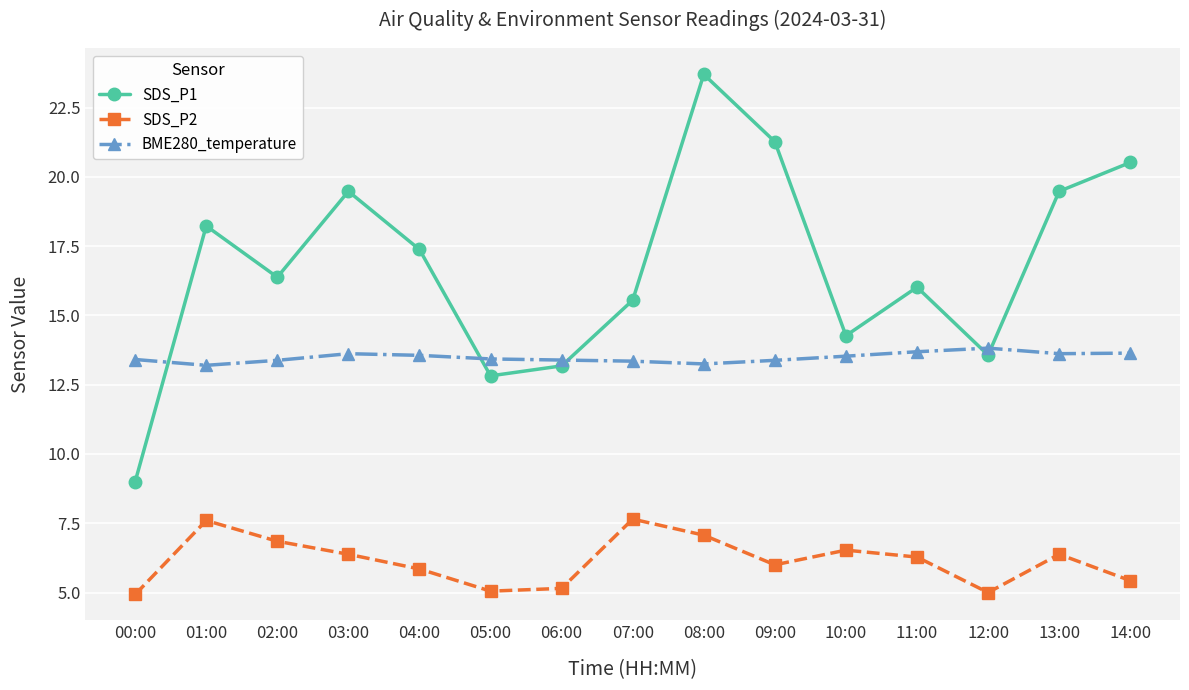

Where is the first local minimum for SDS_P1?

02:00